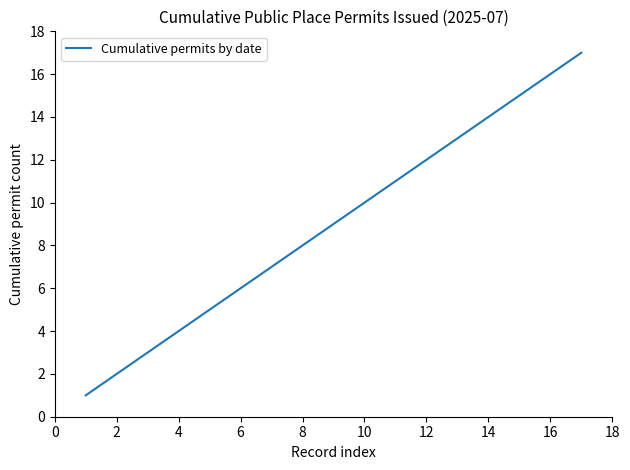

What is the maximum value shown in the chart?

17